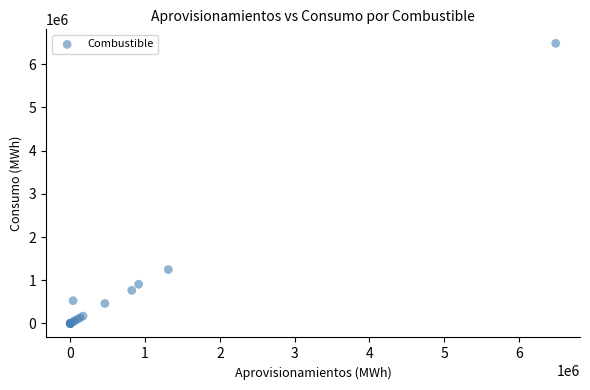

What Y value in the scatter plot is closest to 3242373?

1247103.6